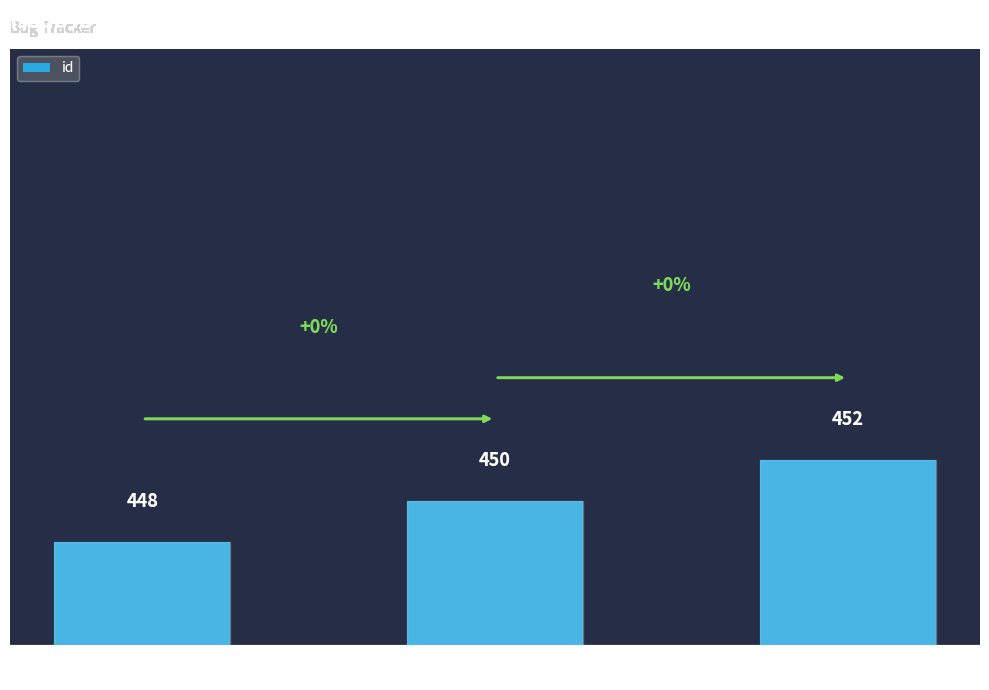

How many data points are less than 450?

1